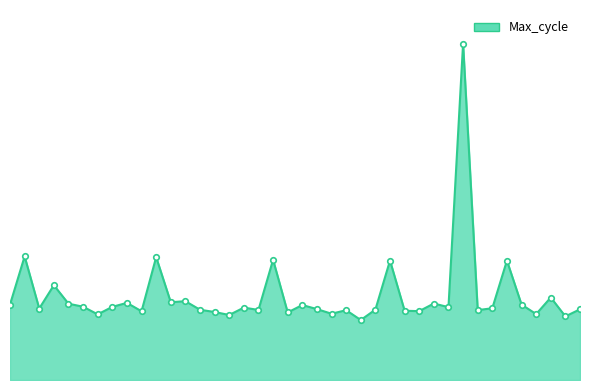

Reading right to left, extract all data points from this chart.

01:36=1121	01:33=1009	01:31=1308	01:28=1045	01:26=1196	01:23=1893	01:21=1138	01:18=1108	01:16=5334	01:13=1155	01:11=1213	01:08=1092	01:06=1098	01:03=1894	01:01=1116	00:58=951	00:56=1107	00:54=1051	00:51=1124	00:49=1189	00:46=1071	00:44=1906	00:41=1111	00:39=1148	00:37=1031	00:34=1078	00:32=1114	00:29=1250	00:27=1233	00:24=1948	00:22=1090	00:20=1223	00:17=1160	00:15=1041	00:12=1162	00:10=1210	00:07=1503	00:05=1133	00:03=1960	00:00=1196